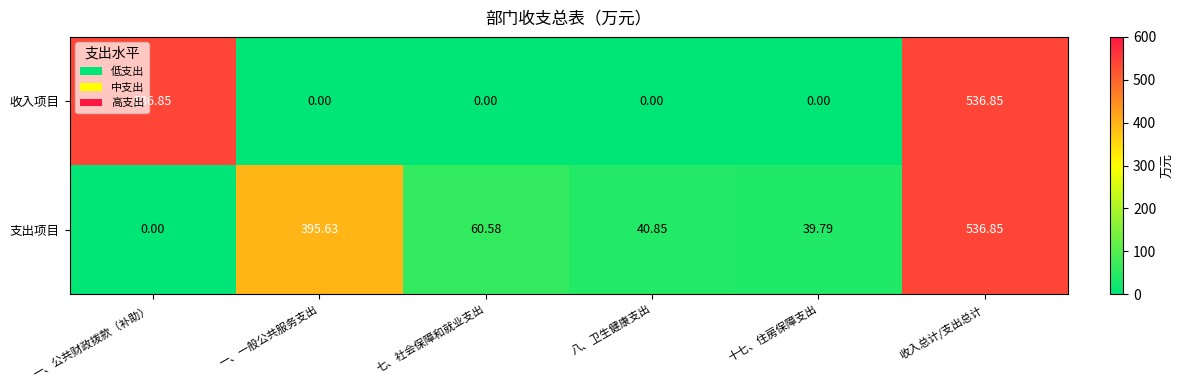

Between 一、公共财政拨款（补助） and 八、卫生健康支出, which series saw the biggest shift?

收入项目